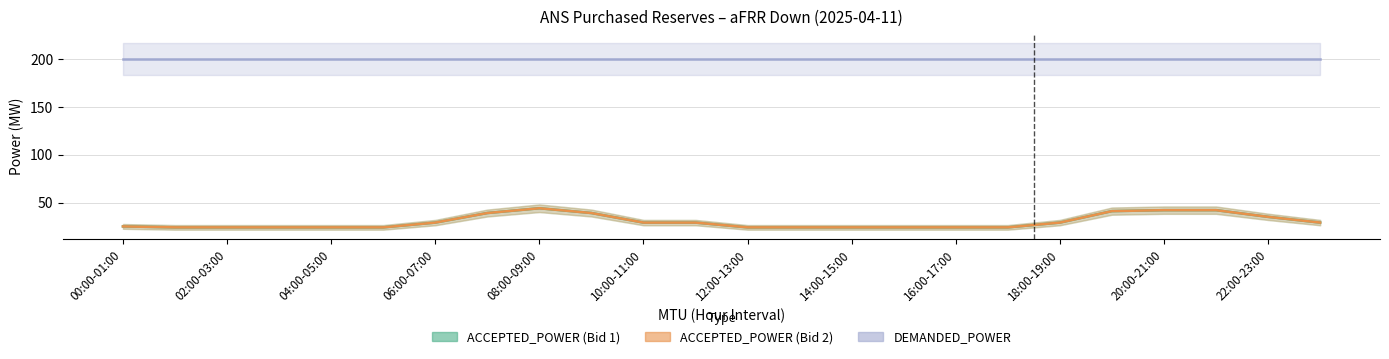

Is the value of DEMANDED_POWER at 08:00-09:00 greater than the value of ACCEPTED_POWER (Bid 2) at 10:00-11:00?

Yes